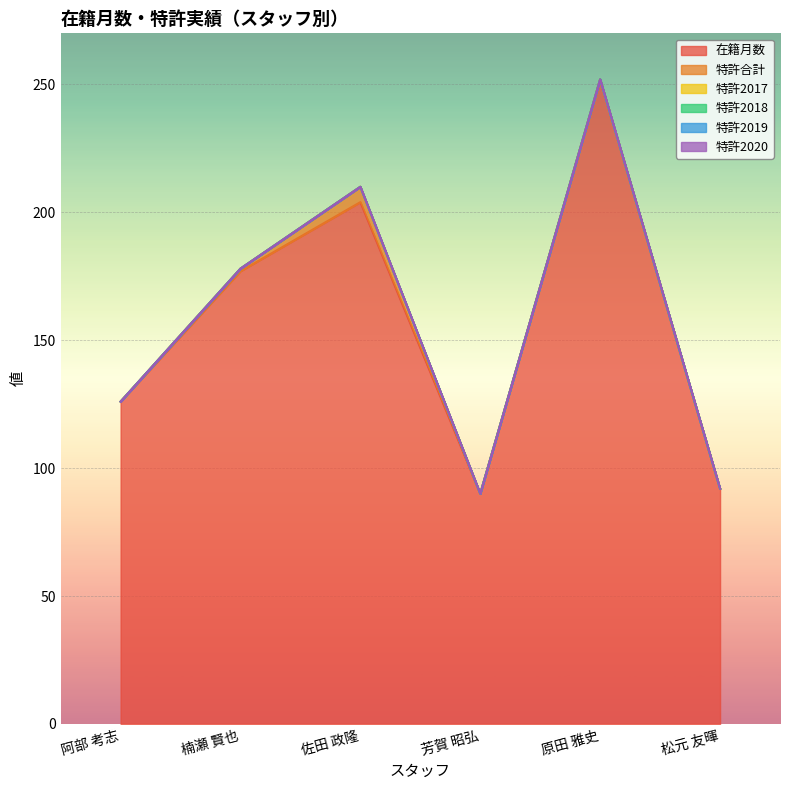

True or false: 在籍月数 and 特許合計 cross at least once.

False